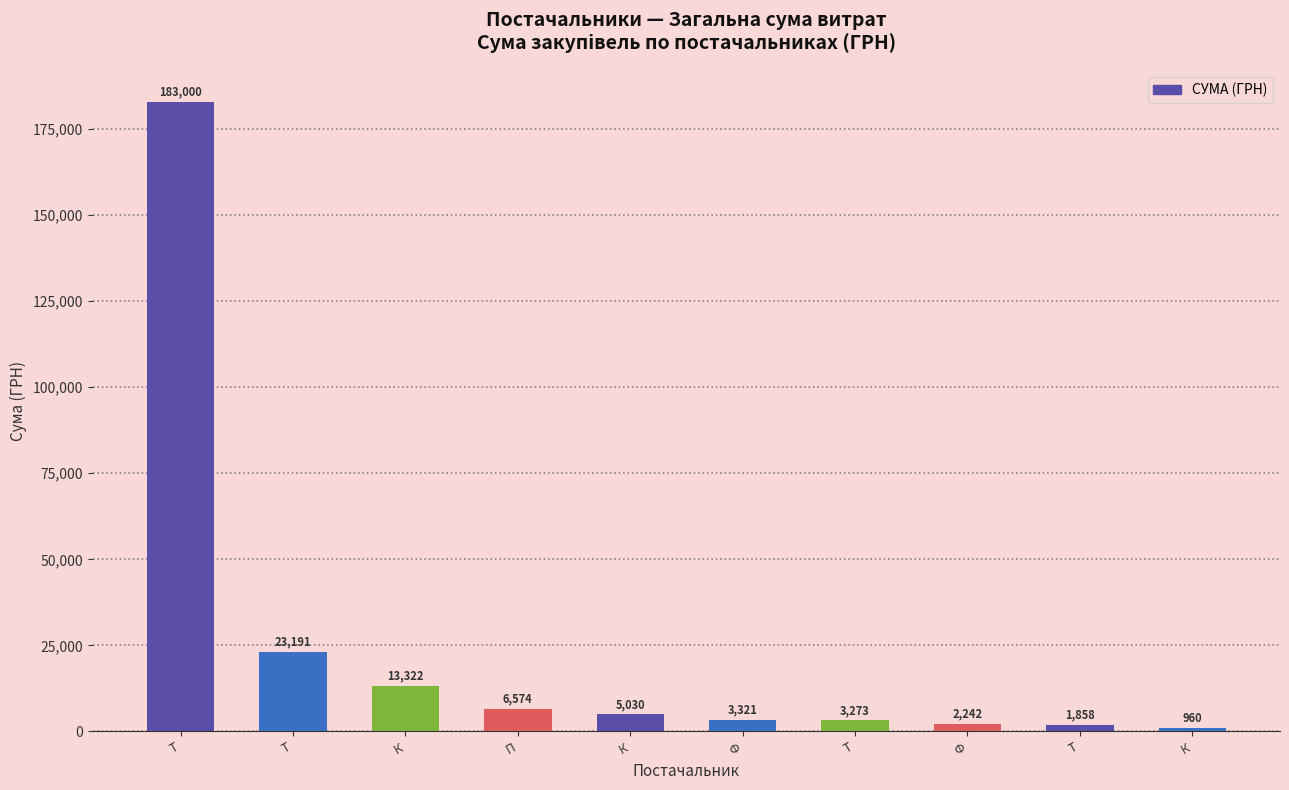

Is it true that the value at Т is 276828.5?

False